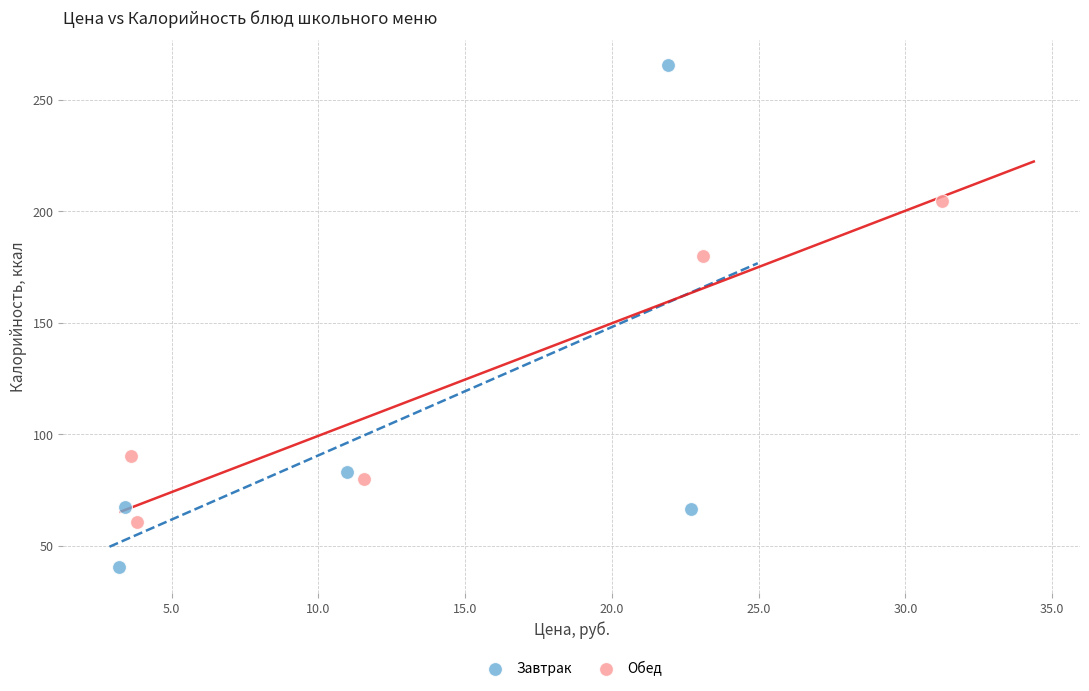

Which series has the widest spread of Y values?

Завтрак